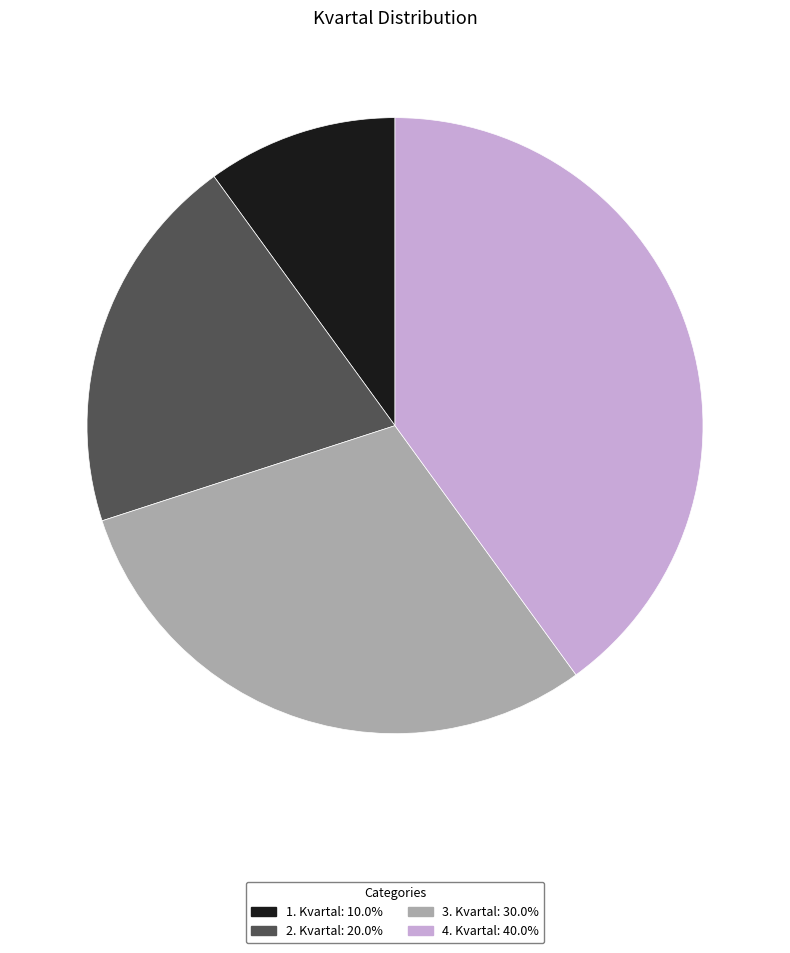

Is there any slice that represents more than half of the pie?

No